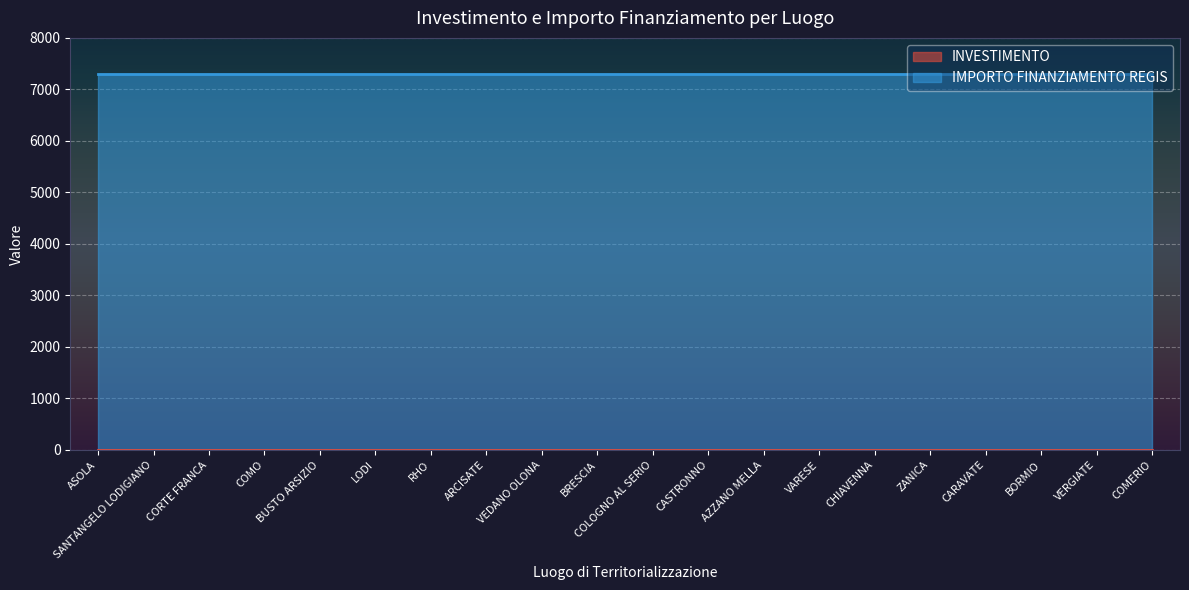

What are all the series names shown in the legend?

INVESTIMENTO, IMPORTO FINANZIAMENTO REGIS